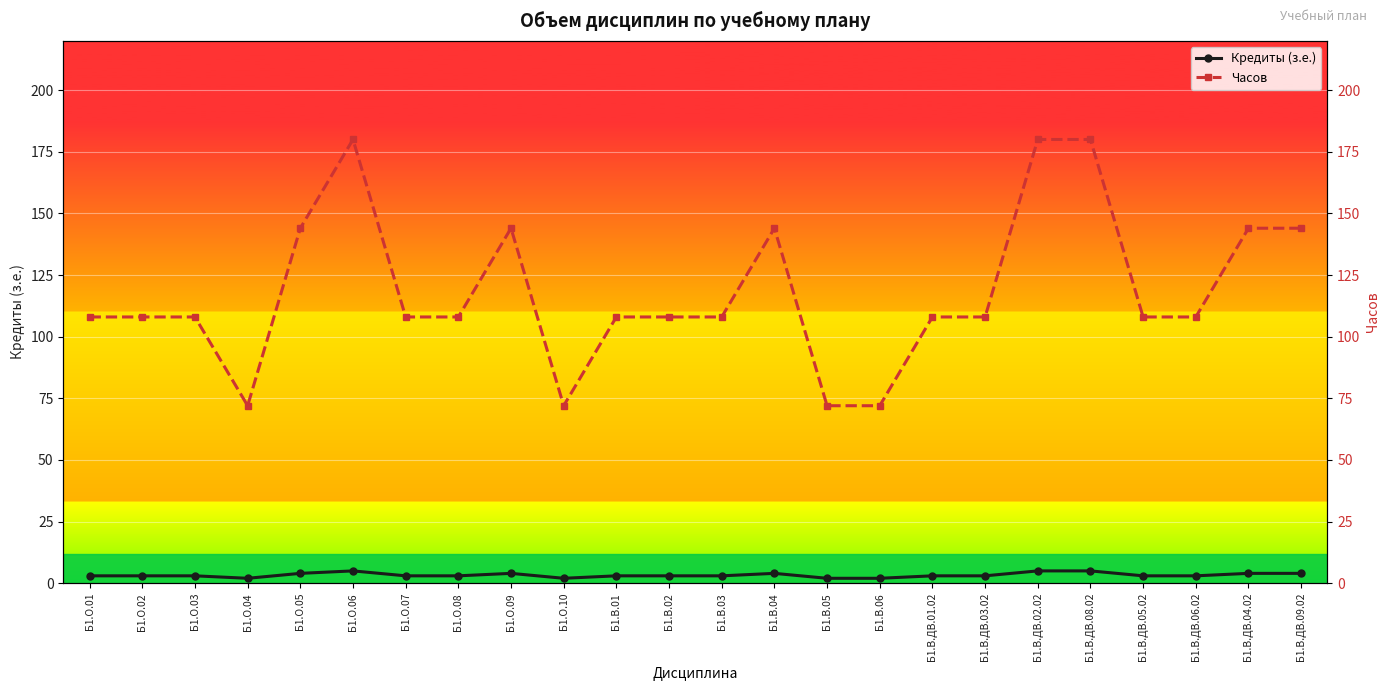

True or false: Кредиты (з.е.) has more than 0 points higher than both neighbors.

True